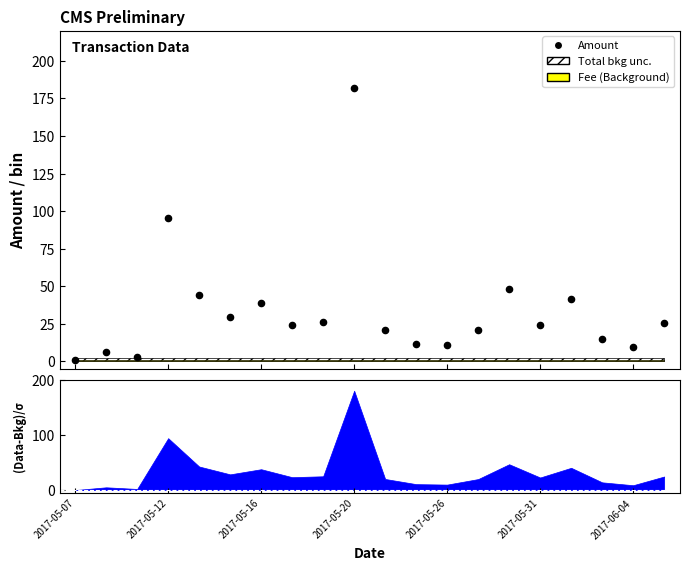

Approximately how many times larger is the value at 9 compared to 2017-05-26?

4.1